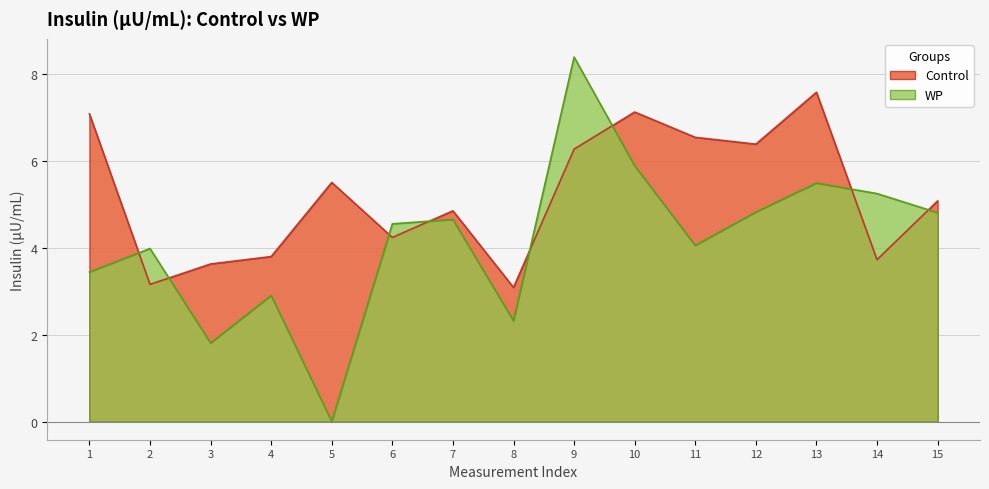

Count the number of data series in this chart.

2